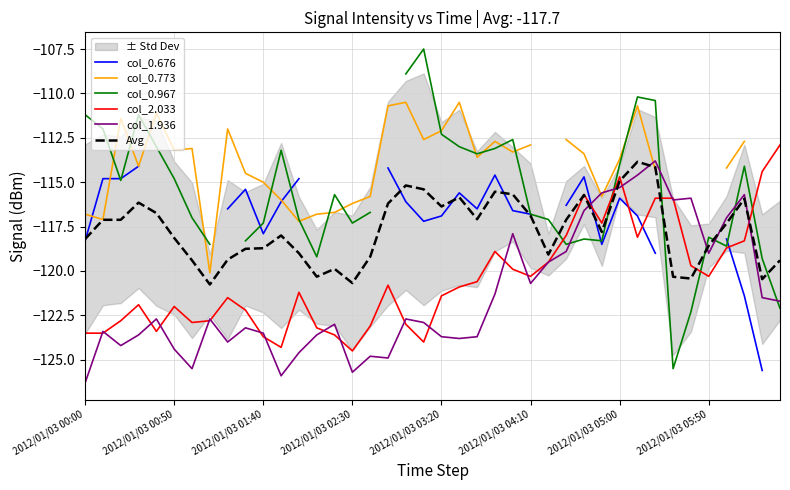

How many data points in col_0.967 are above -114?

14